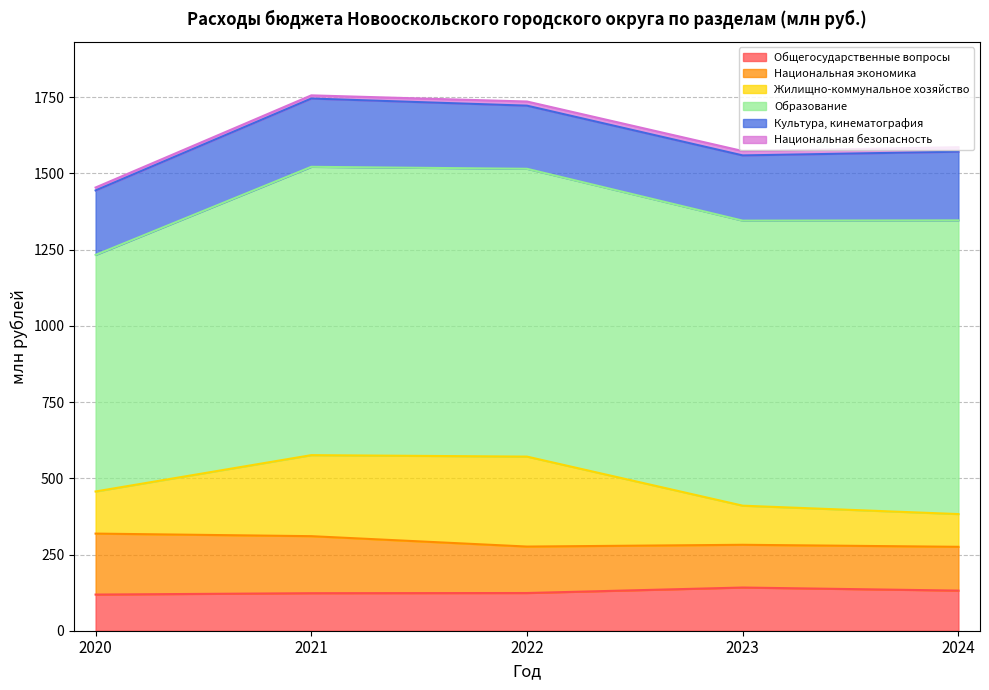

Rank the categories by Общегосударственные вопросы value from lowest to highest.

2020, 2021, 2022, 2024, 2023